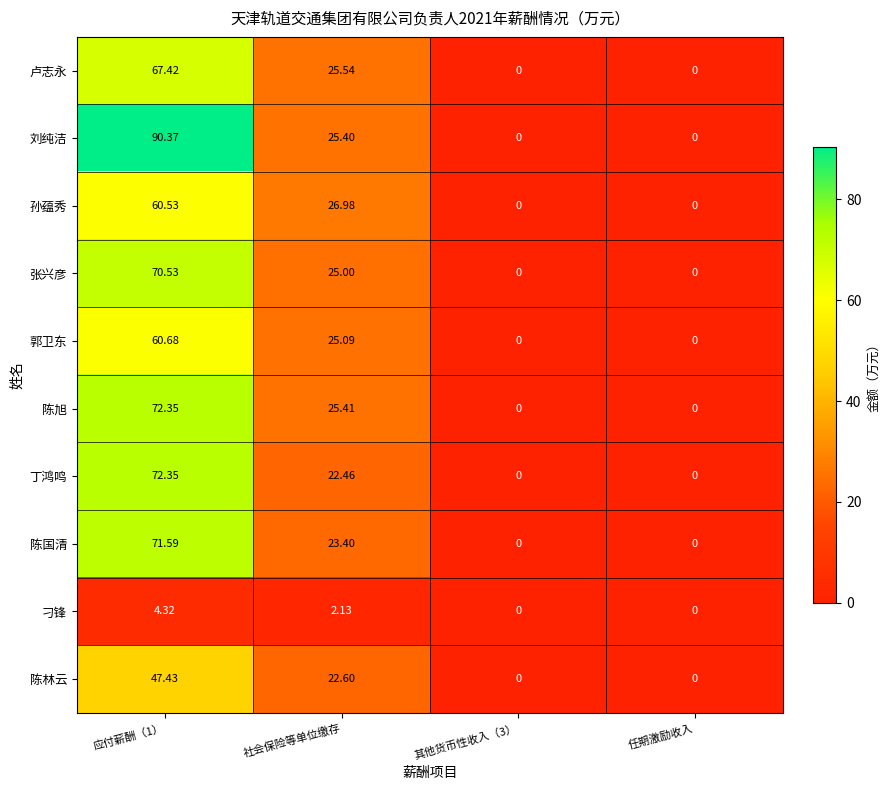

How many data points in 刁锋 are less than 2?

2